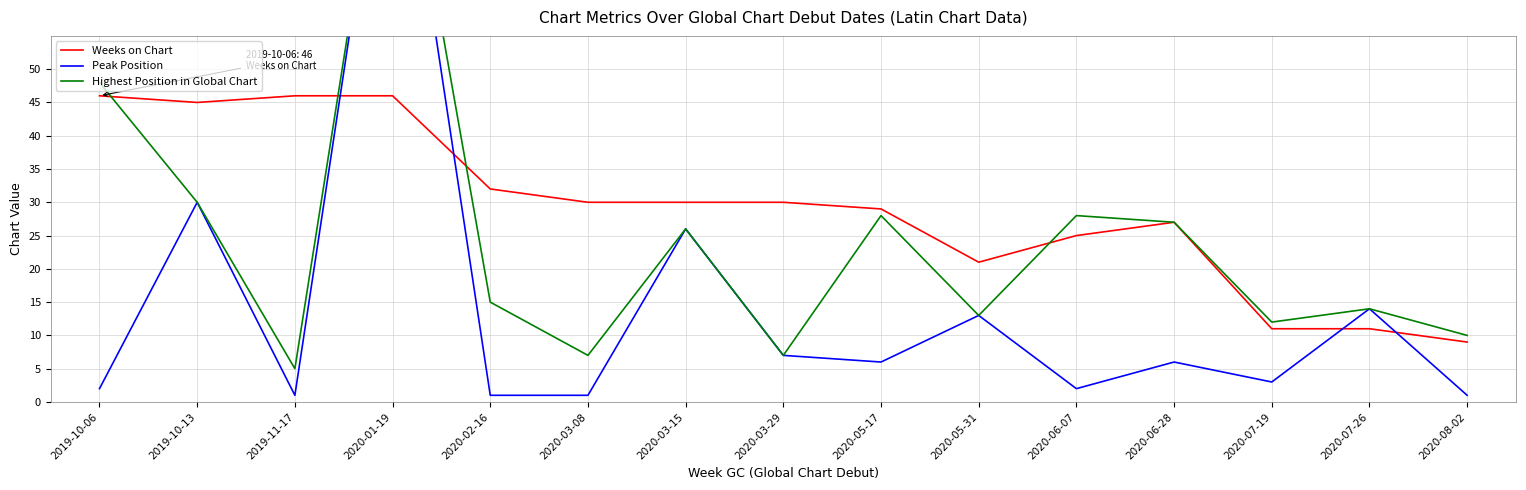

Rank the series at 2020-07-26 from lowest to highest value.

Weeks on Chart, Peak Position, Highest Position in Global Chart